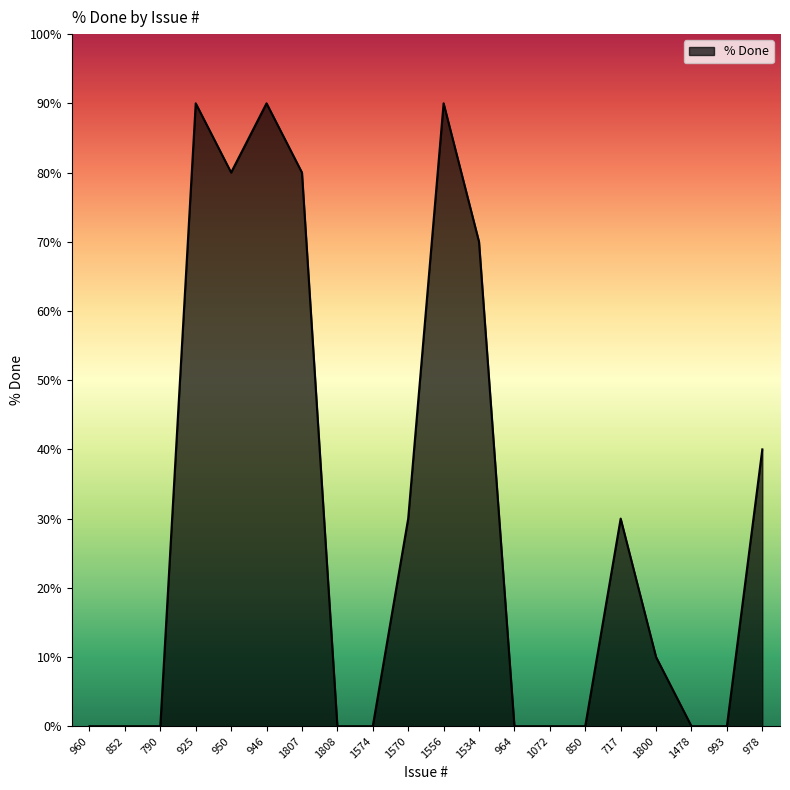

Count the values in the range 0 to 80.

17